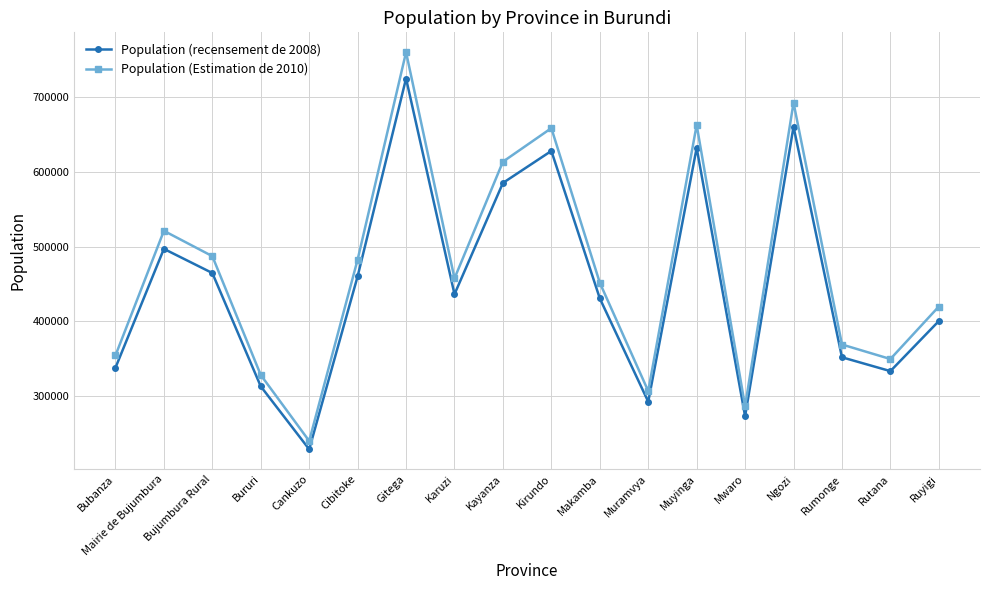

List the series in order of their peak value, lowest first.

Population (recensement de 2008), Population (Estimation de 2010)